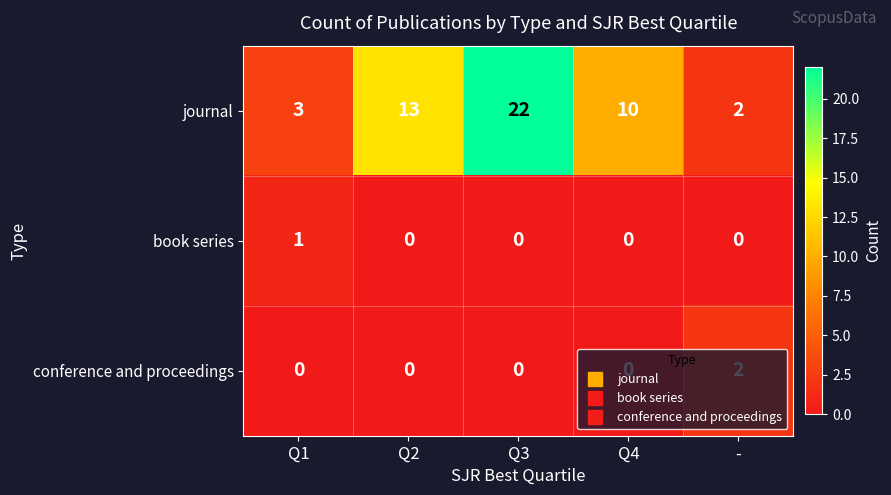

The value of journal at Q3 is 5. True or false?

False